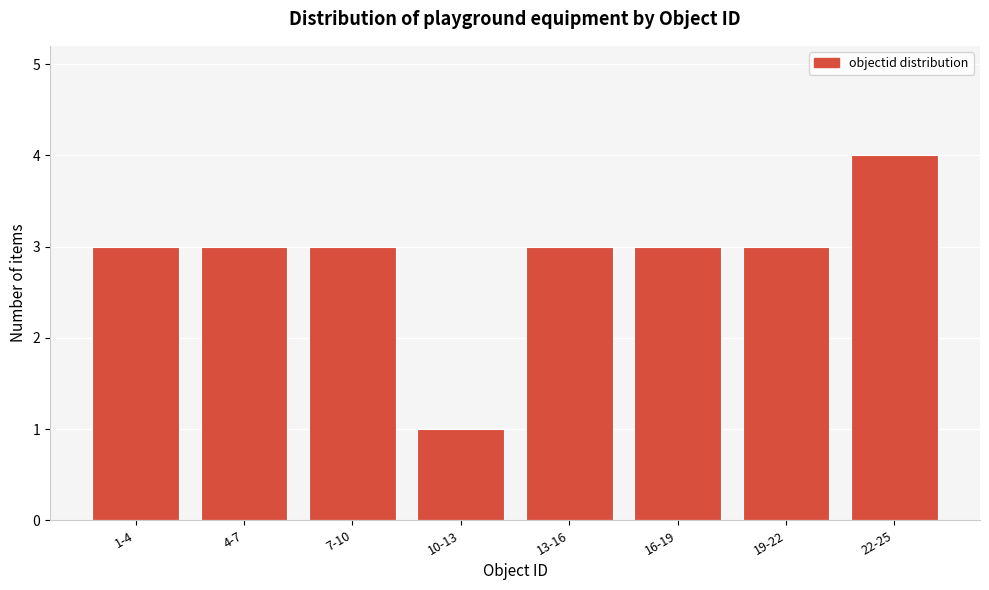

Reading right to left, what are all the values shown in this chart?

22-25=4	19-22=3	16-19=3	13-16=3	10-13=1	7-10=3	4-7=3	1-4=3